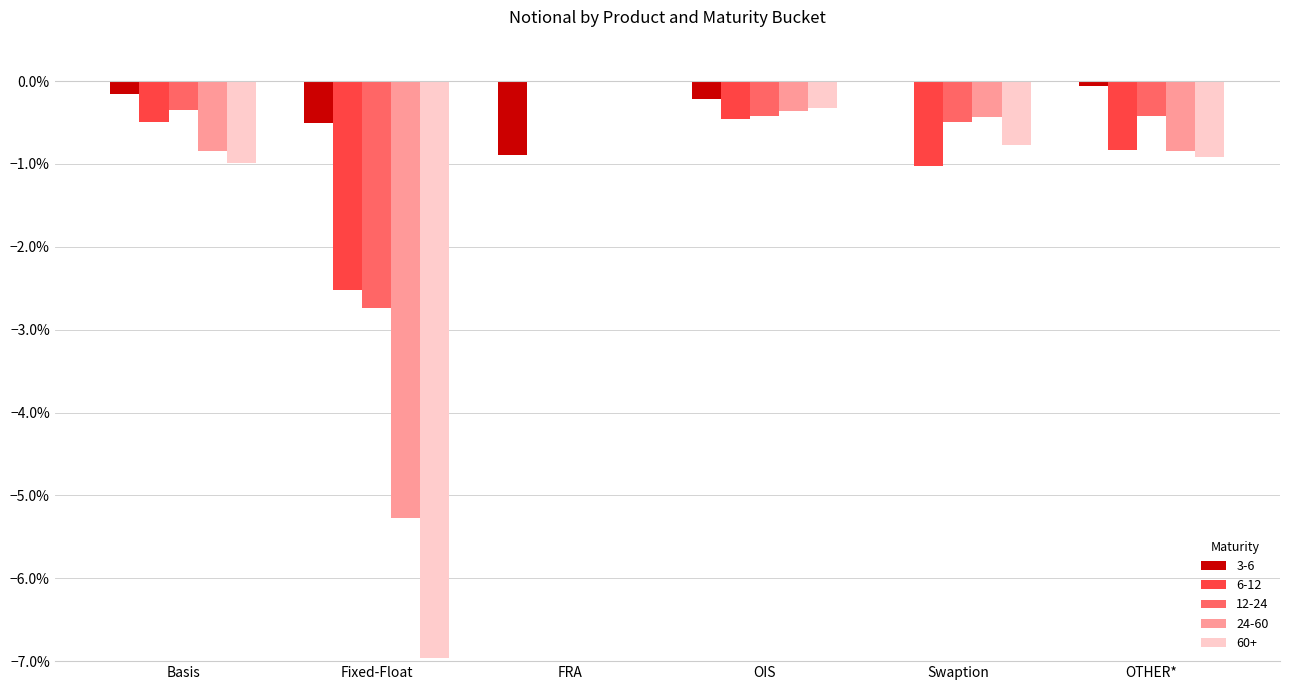

What is the sum of all 60+ values?

-10.0